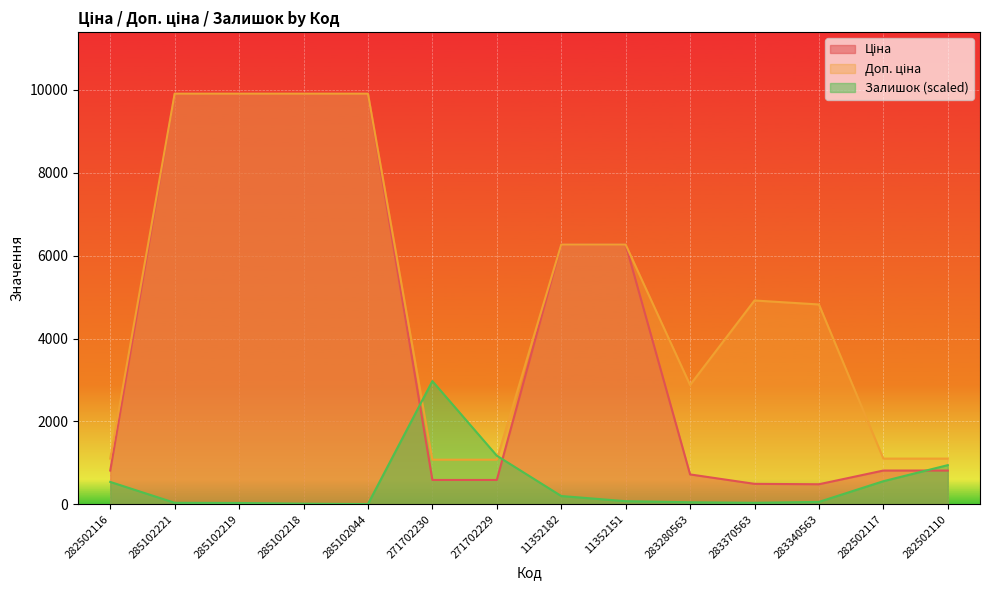

Rank the categories by Залишок value from highest to lowest.

271702230, 271702229, 282502110, 282502117, 282502116, 11352182, 11352151, 283340563, 283280563, 285102221, 283370563, 285102219, 285102218, 285102044